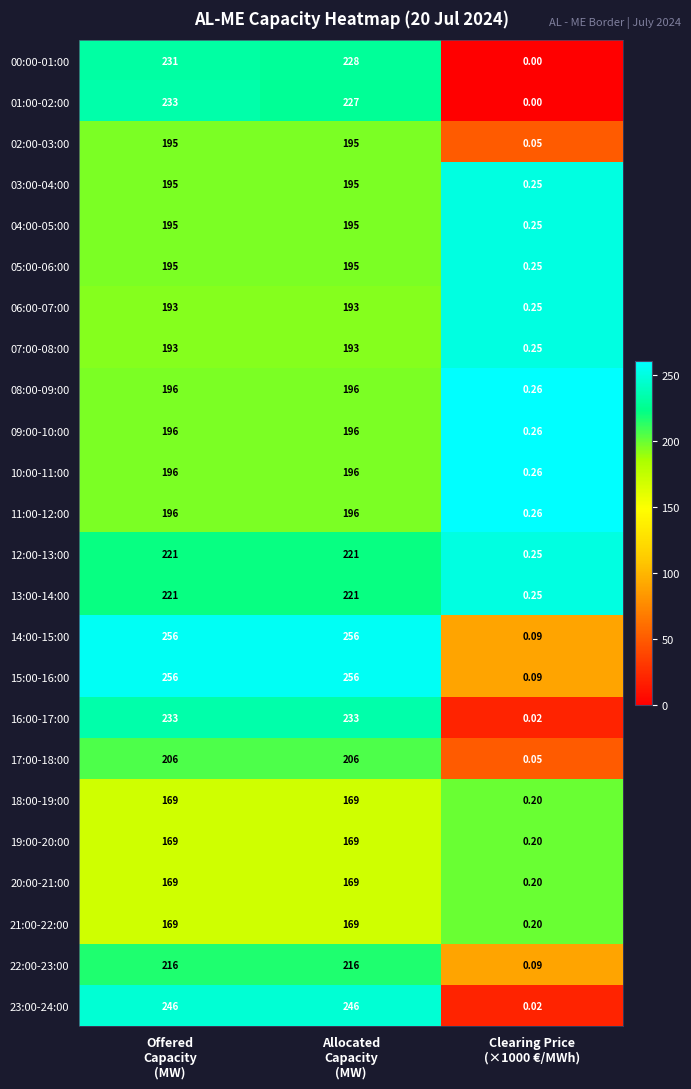

How many data points in 14:00-15:00 are less than 256?

1